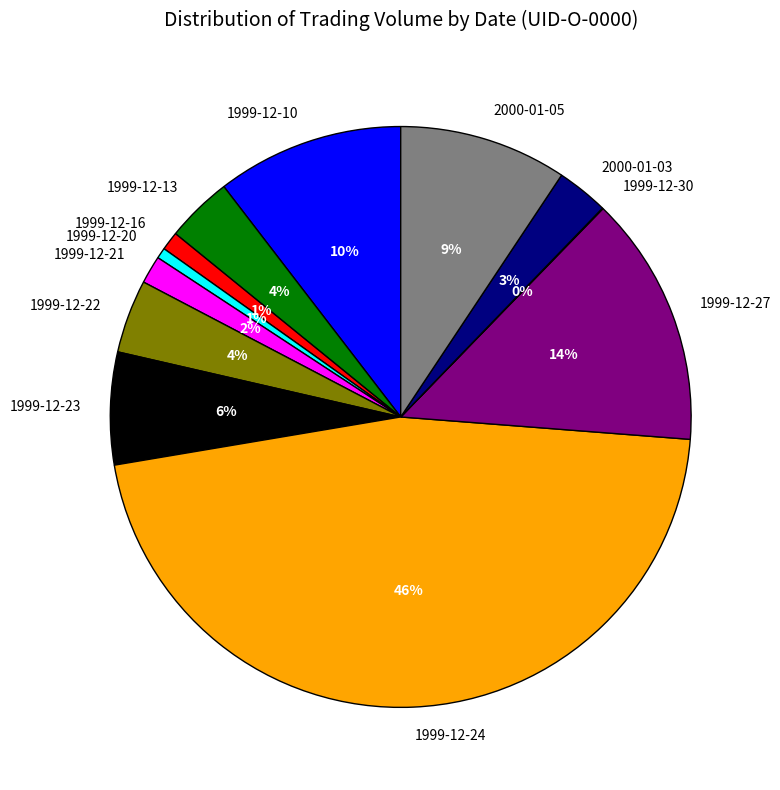

Does 1999-12-24 represent more than half of the total?

No